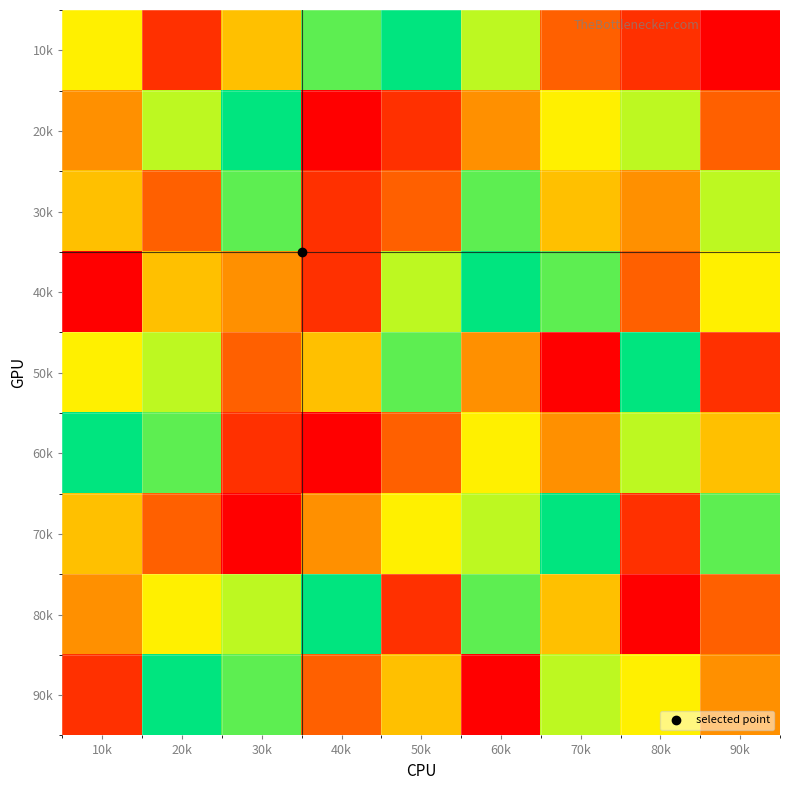

What is the maximum value shown in the chart?

9